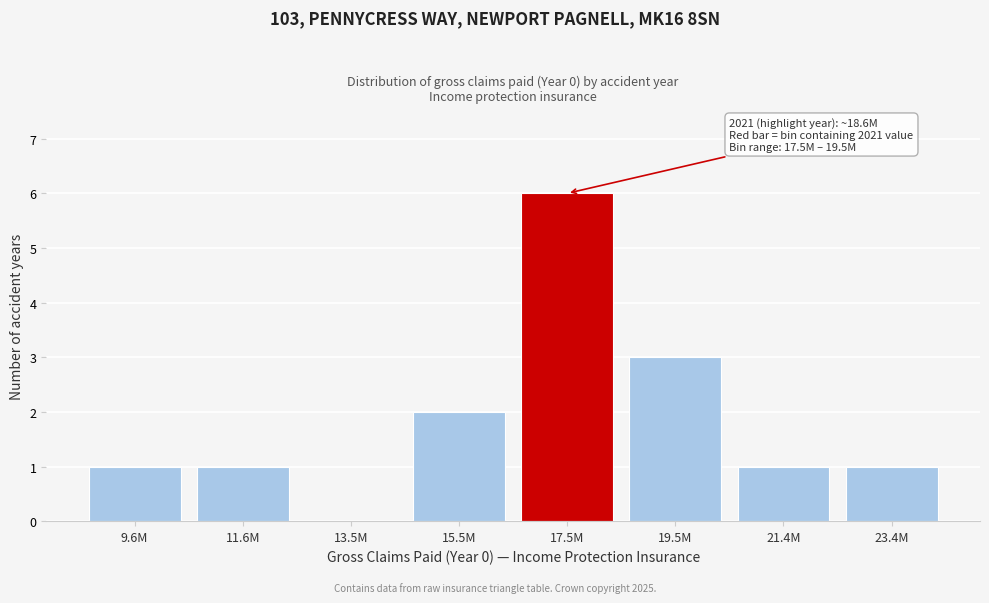

Reading left to right, extract all data points from this chart.

9.6M=1	11.6M=1	13.5M=0	15.5M=2	17.5M=6	19.5M=3	21.4M=1	23.4M=1